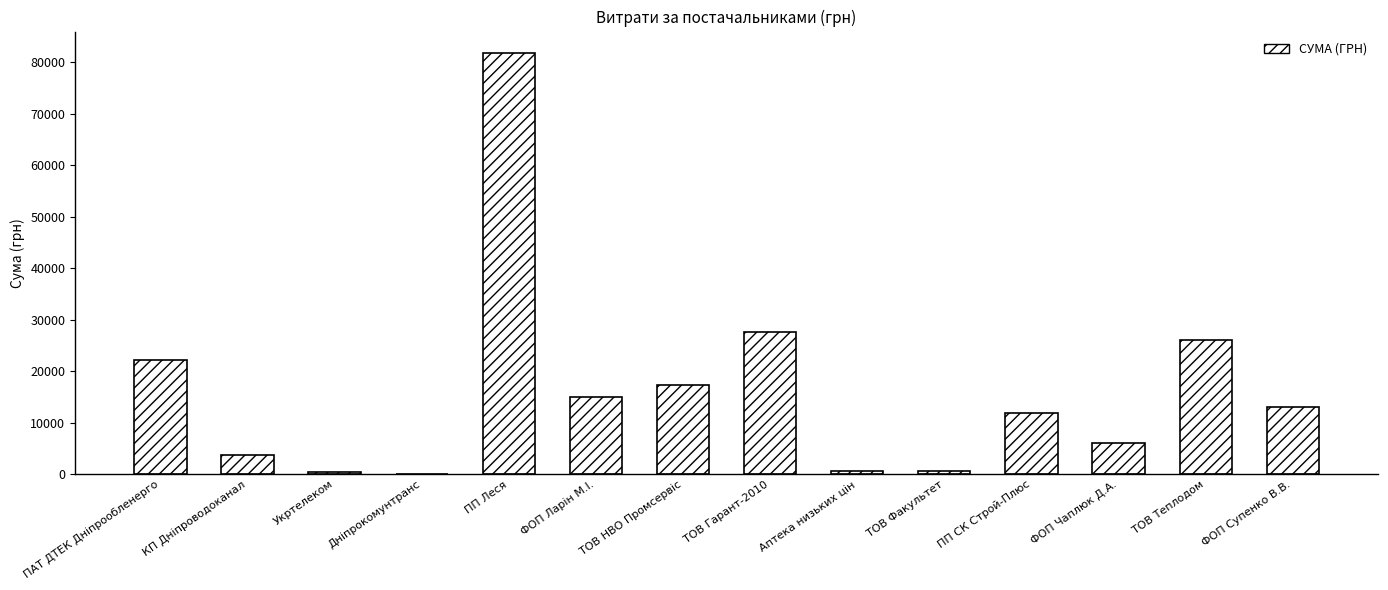

Between ТОВ Гарант-2010 and ПАТ ДТЕК Дніпрообленерго, which is larger?

ТОВ Гарант-2010